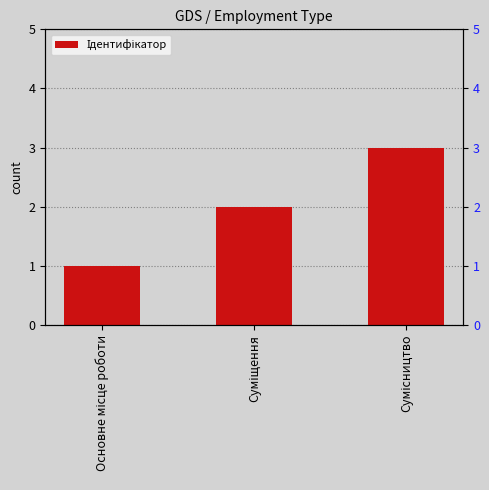

What is the maximum value shown in the chart?

3